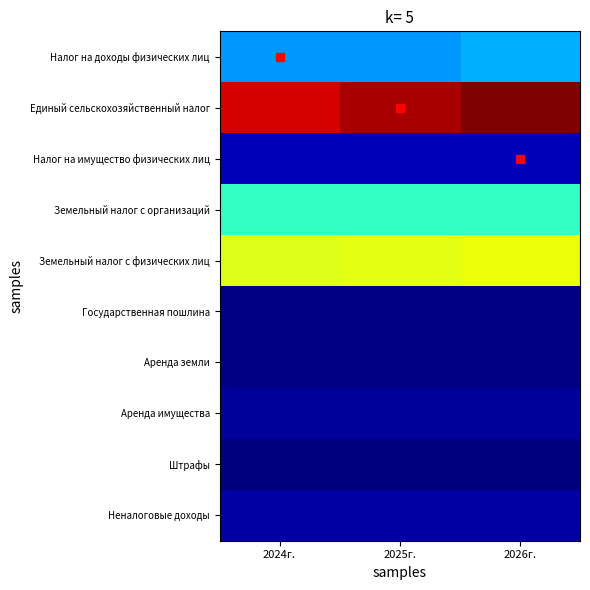

Which label corresponds to the smallest value in the chart?

2024г.